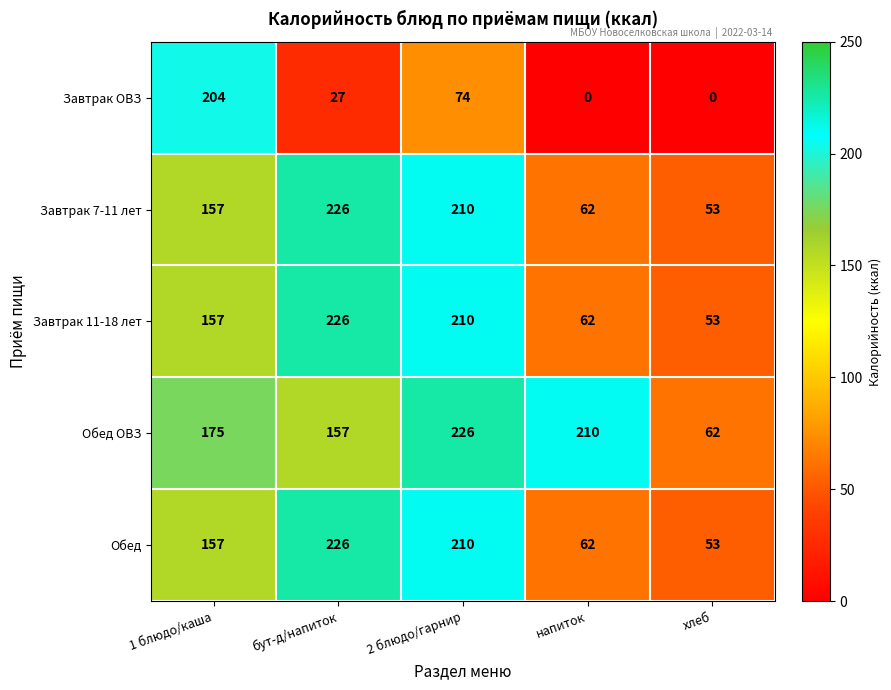

Is it true that Обед equals 157 at 1 блюдо/каша?

True